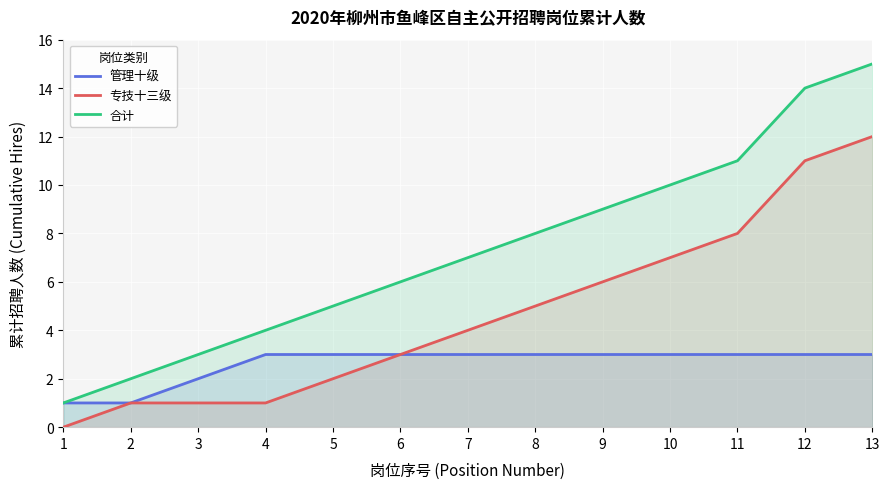

What are all the series names shown in the legend?

管理十级, 专技十三级, 合计